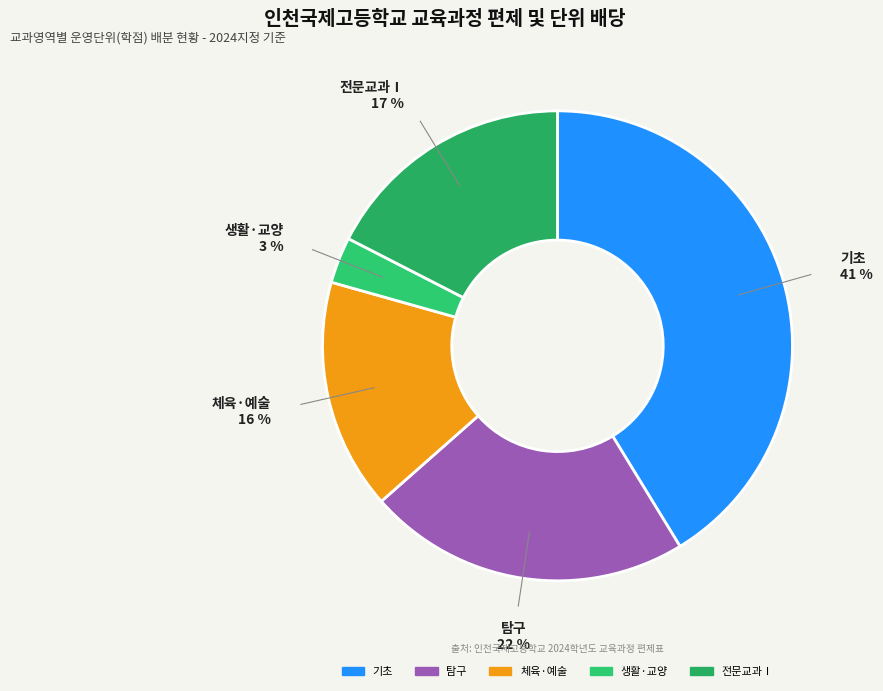

Which has a higher value, 생활·교양 or 탐구?

탐구